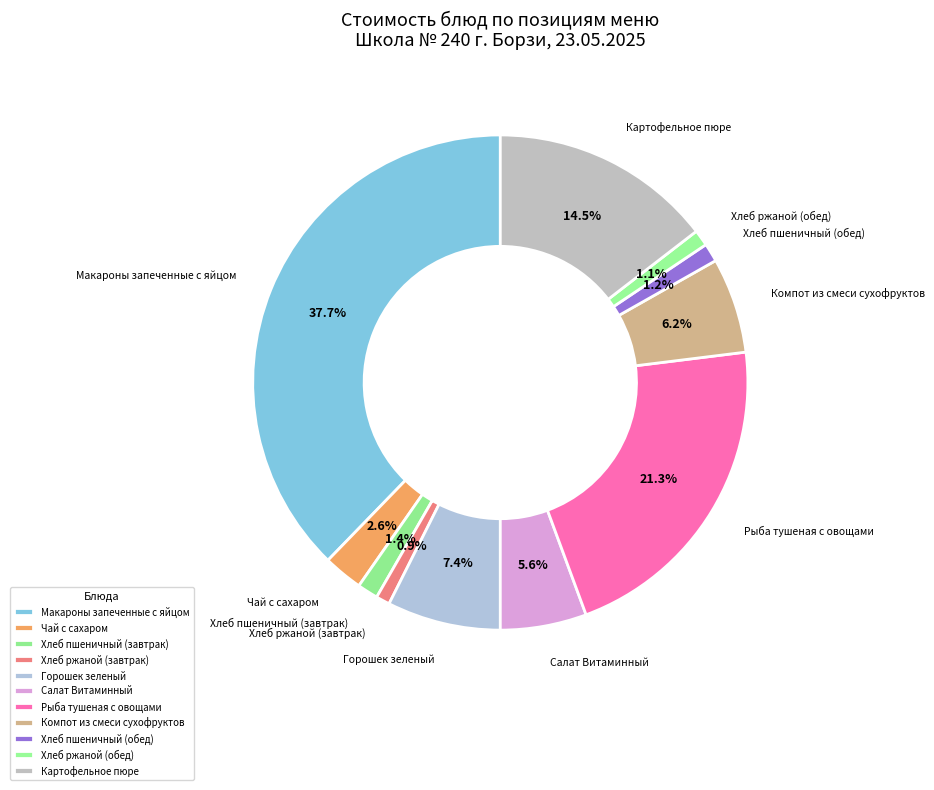

Count the number of slices in the pie.

11